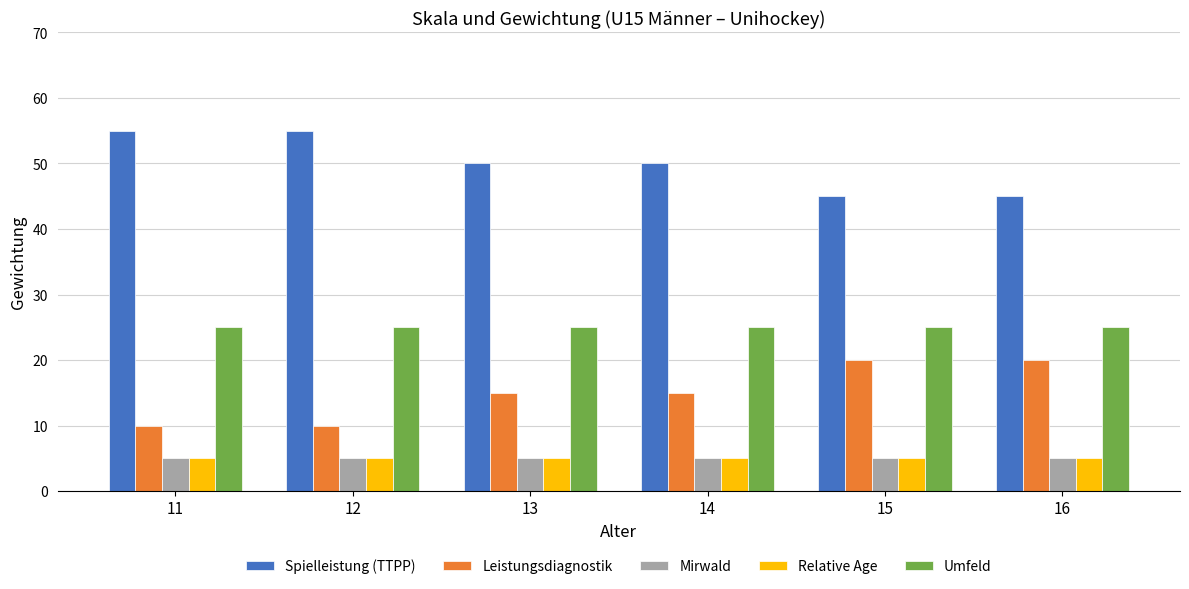

What is the maximum value shown in the chart?

55